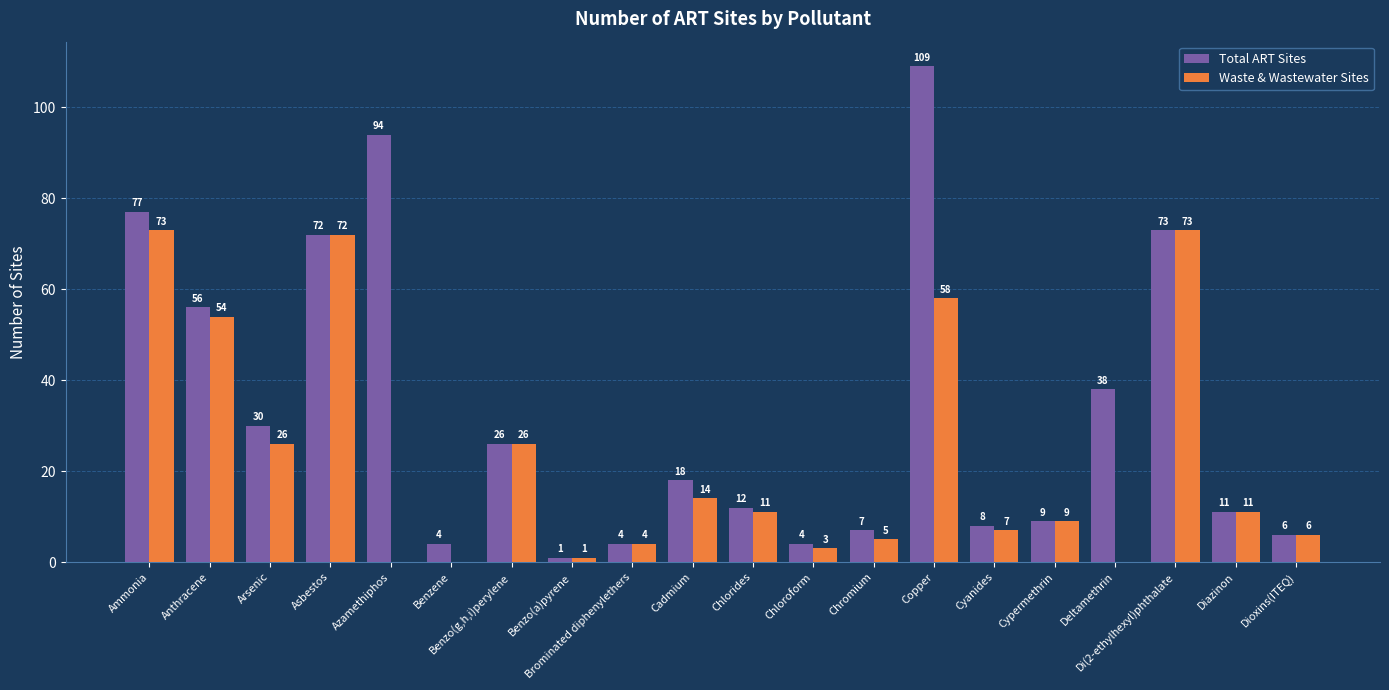

Between Arsenic and Chromium, which series saw the biggest shift?

Total ART Sites